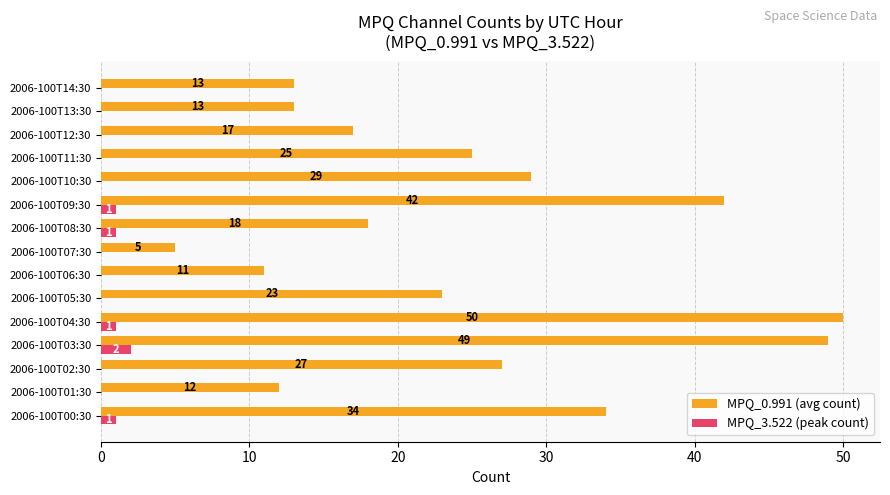

Is the value of MPQ_0.991 (avg count) at 2006-100T12:30 greater than the value of MPQ_3.522 (peak count) at 2006-100T07:30?

Yes